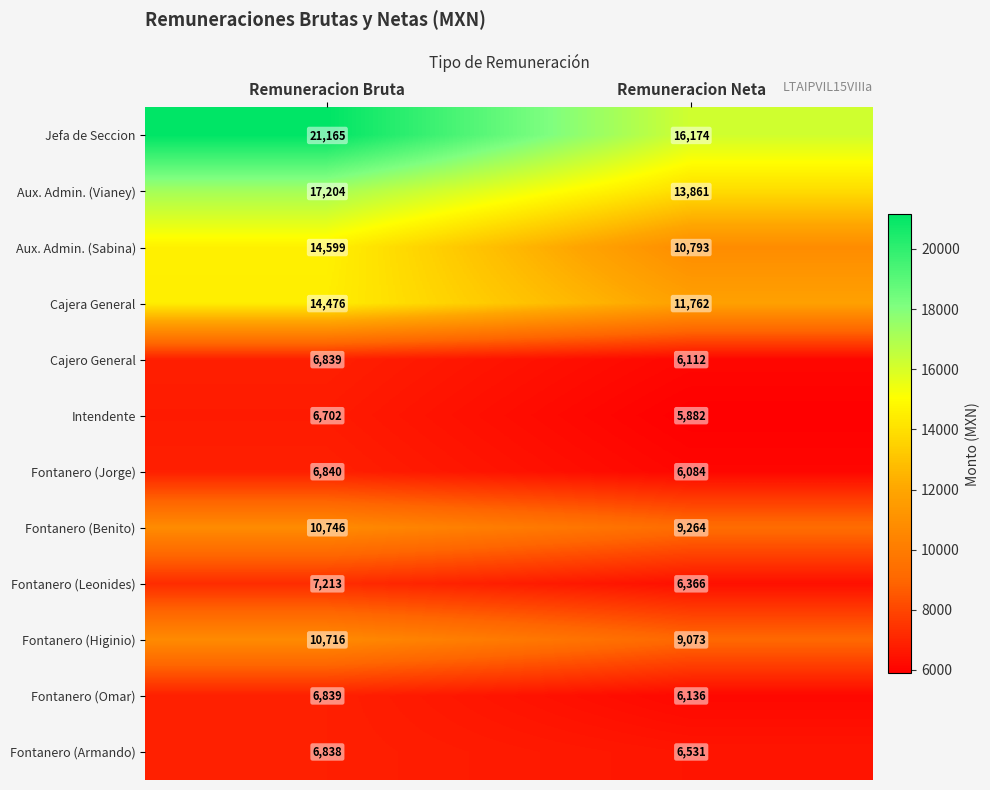

What is the minimum value shown in the chart?

5882